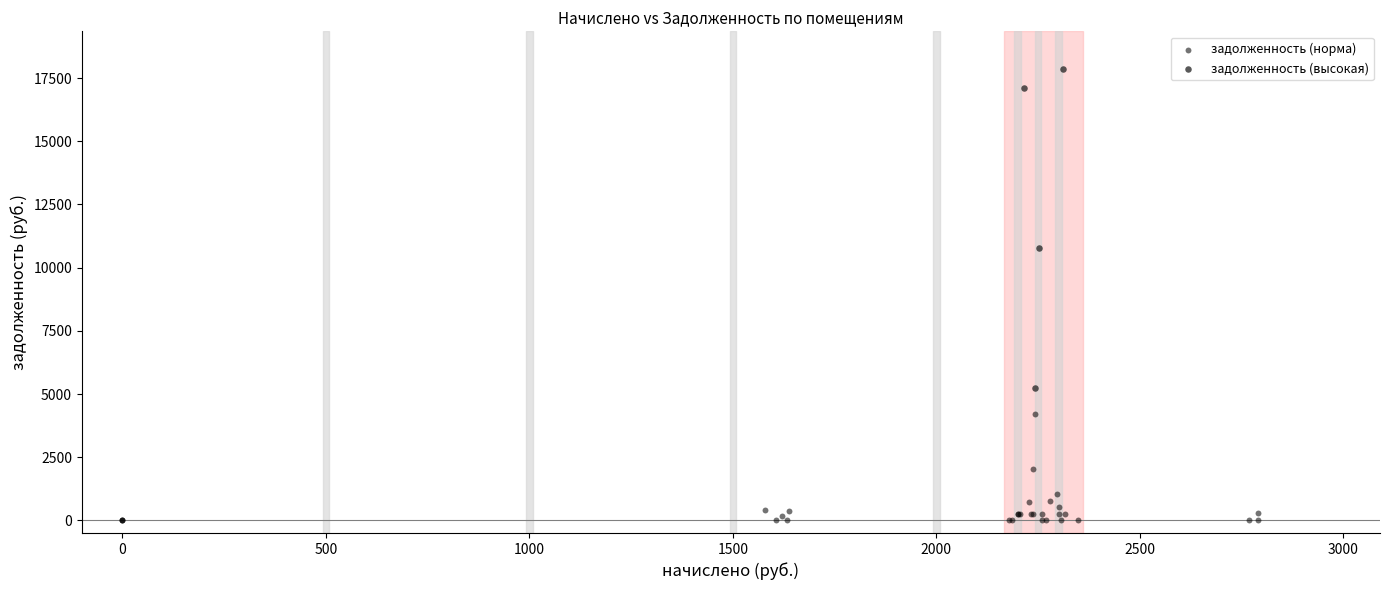

Which series reaches the maximum Y coordinate?

задолженность (высокая)